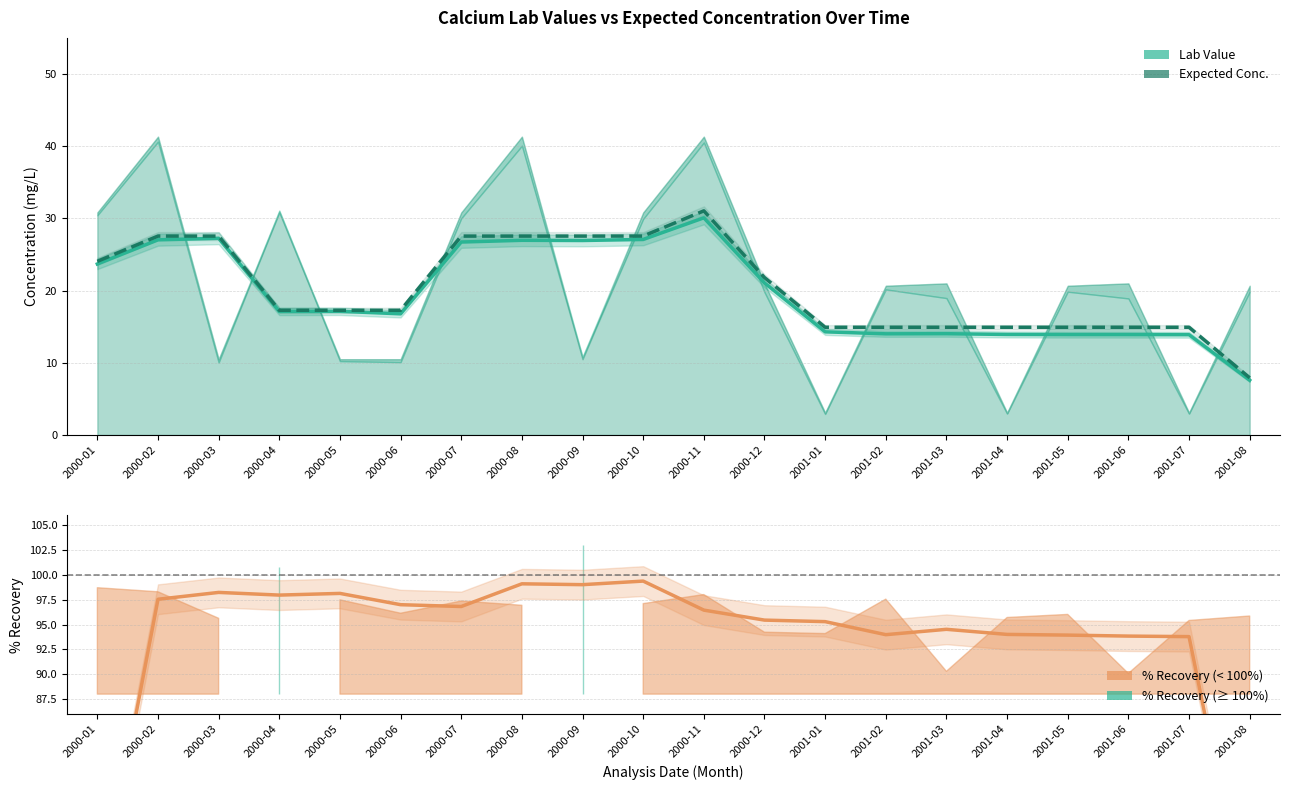

True or false: Lab Value has more than 2 interior local peaks.

True